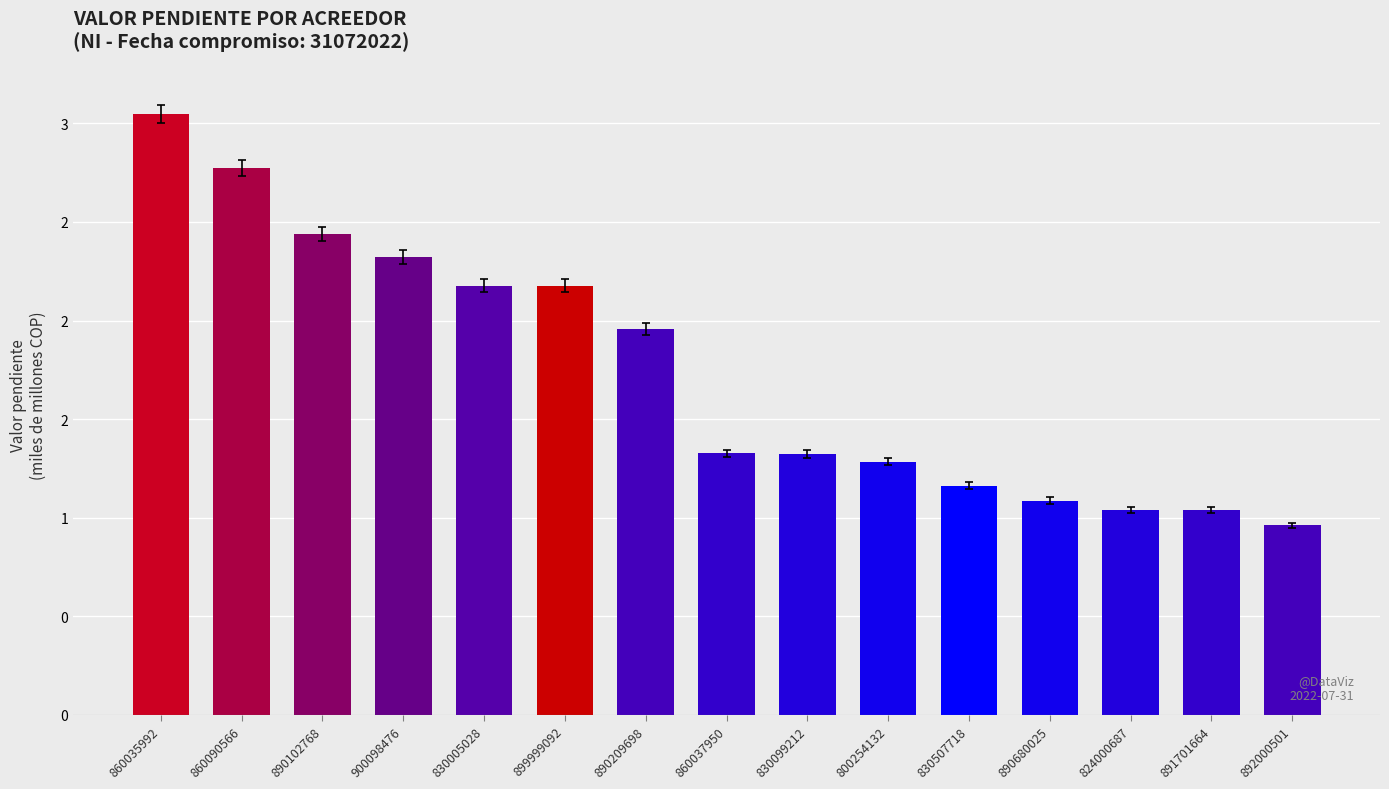

What is the difference between the values at 860035992 and 890102768?

0.6